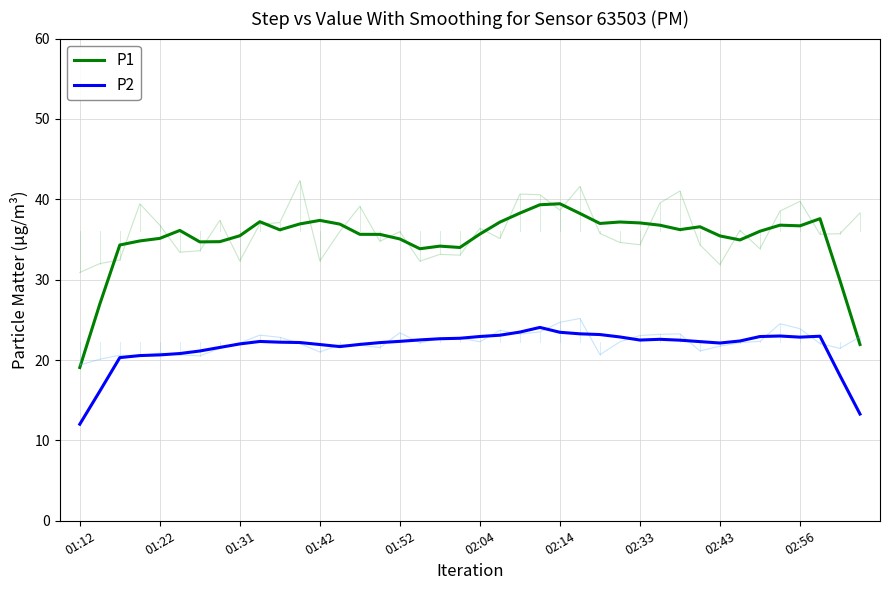

Reading left to right, extract all data points from this chart.

P1: 19.1	27.0	34.3	34.8	35.1	36.1	34.7	34.7	35.5	37.2	36.2	36.9	37.4	36.9	35.6	35.6	35.1	33.8	34.2	34.0	35.7	37.2	38.3	39.3	39.4	38.2	37.0	37.2	37.1	36.8	36.2	36.6	35.4	34.9	36.0	36.8	36.7	37.6	29.9	21.9
P2: 12.0	16.1	20.3	20.6	20.6	20.8	21.1	21.6	22.0	22.3	22.2	22.2	21.9	21.7	21.9	22.2	22.3	22.5	22.7	22.7	22.9	23.1	23.5	24.1	23.5	23.3	23.2	22.9	22.5	22.6	22.5	22.3	22.1	22.4	22.9	23.0	22.9	23.0	18.1	13.3